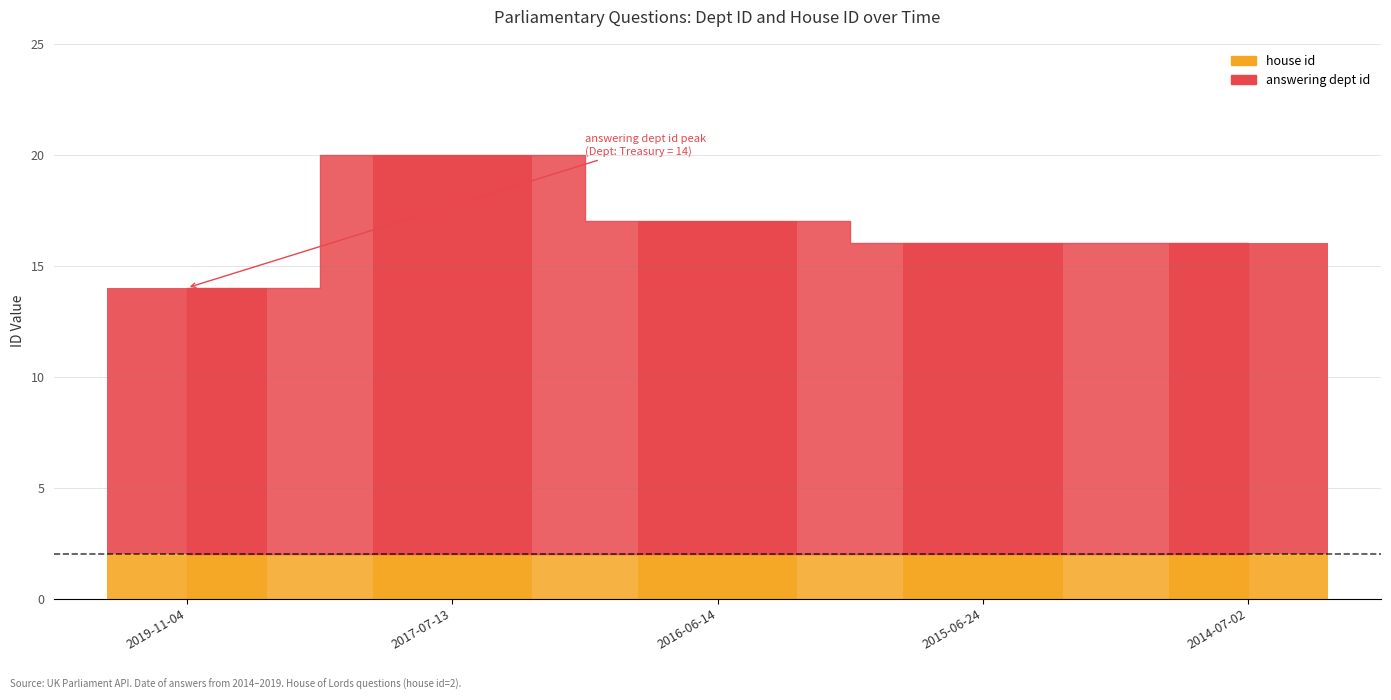

Rank the categories by value from lowest to highest.

2019-11-04, 2015-06-24, 2014-07-02, 2016-06-14, 2017-07-13